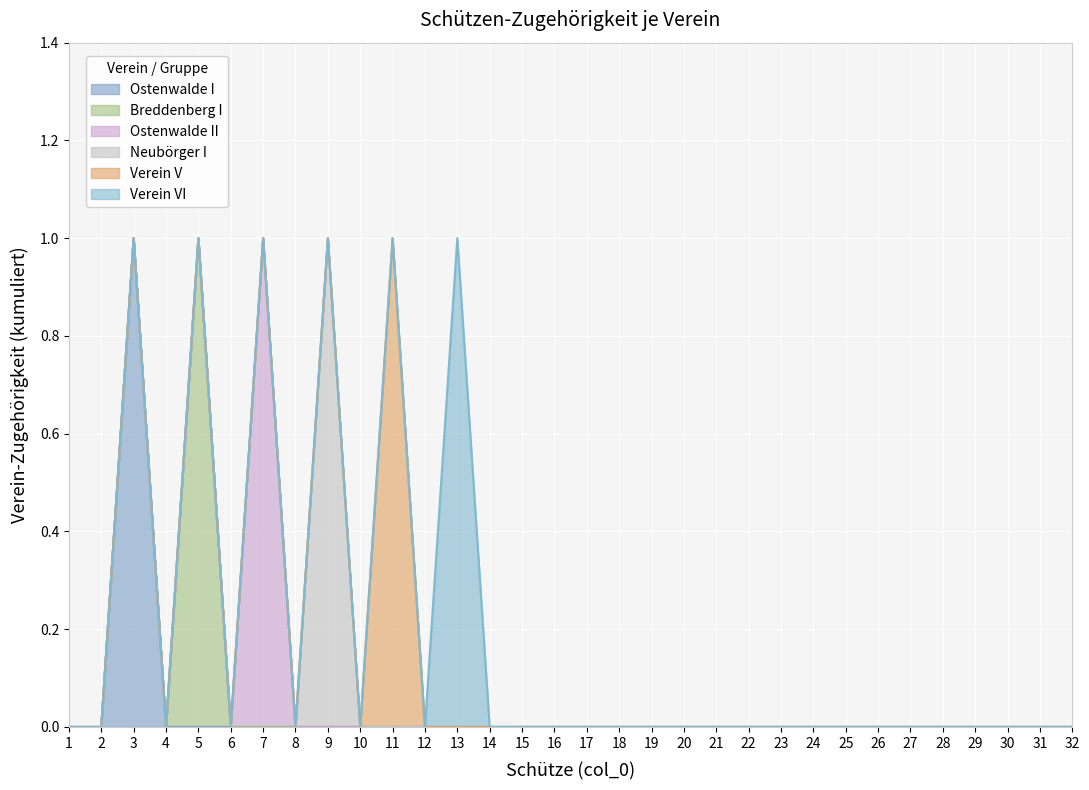

Reading right to left, transcribe all the data shown in this chart.

Ostenwalde I: 32=0	31=0	30=0	29=0	28=0	27=0	26=0	25=0	24=0	23=0	22=0	21=0	20=0	19=0	18=0	17=0	16=0	15=0	14=0	13=0	12=0	11=0	10=0	9=0	8=0	7=0	6=0	5=0	4=0	3=1	2=0	1=0
Breddenberg I: 32=0	31=0	30=0	29=0	28=0	27=0	26=0	25=0	24=0	23=0	22=0	21=0	20=0	19=0	18=0	17=0	16=0	15=0	14=0	13=0	12=0	11=0	10=0	9=0	8=0	7=0	6=0	5=1	4=0	3=0	2=0	1=0
Ostenwalde II: 32=0	31=0	30=0	29=0	28=0	27=0	26=0	25=0	24=0	23=0	22=0	21=0	20=0	19=0	18=0	17=0	16=0	15=0	14=0	13=0	12=0	11=0	10=0	9=0	8=0	7=1	6=0	5=0	4=0	3=0	2=0	1=0
Neubörger I: 32=0	31=0	30=0	29=0	28=0	27=0	26=0	25=0	24=0	23=0	22=0	21=0	20=0	19=0	18=0	17=0	16=0	15=0	14=0	13=0	12=0	11=0	10=0	9=1	8=0	7=0	6=0	5=0	4=0	3=0	2=0	1=0
Verein V: 32=0	31=0	30=0	29=0	28=0	27=0	26=0	25=0	24=0	23=0	22=0	21=0	20=0	19=0	18=0	17=0	16=0	15=0	14=0	13=0	12=0	11=1	10=0	9=0	8=0	7=0	6=0	5=0	4=0	3=0	2=0	1=0
Verein VI: 32=0	31=0	30=0	29=0	28=0	27=0	26=0	25=0	24=0	23=0	22=0	21=0	20=0	19=0	18=0	17=0	16=0	15=0	14=0	13=1	12=0	11=0	10=0	9=0	8=0	7=0	6=0	5=0	4=0	3=0	2=0	1=0